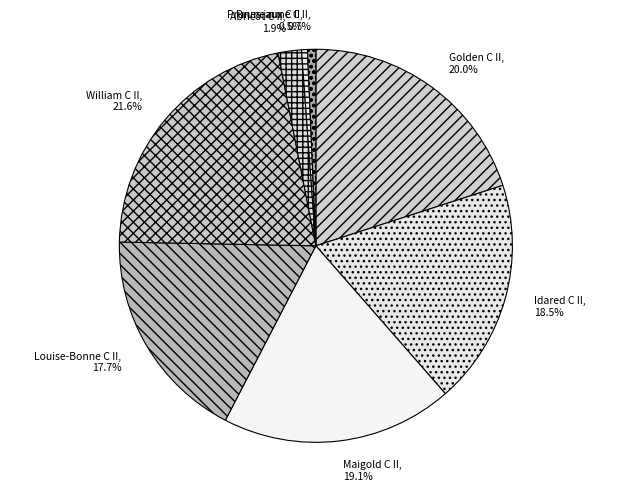

The Pruneaux C II slice represents 8% of the pie. True or false?

False